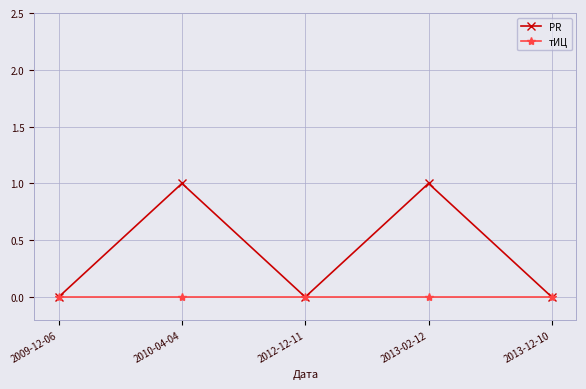

Which series has the widest spread of values?

PR